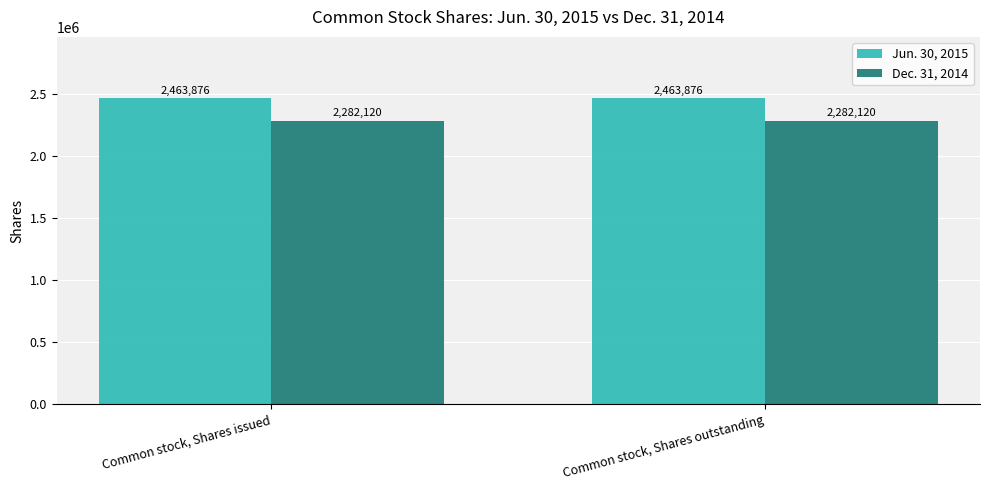

Reading right to left, list all the values displayed in this chart.

Jun. 30, 2015: 2463876	2463876
Dec. 31, 2014: 2282120	2282120